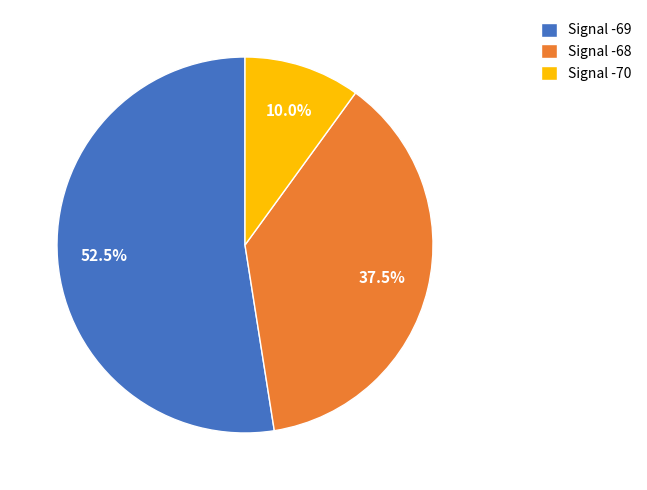

Is there any slice that represents more than half of the pie?

Yes